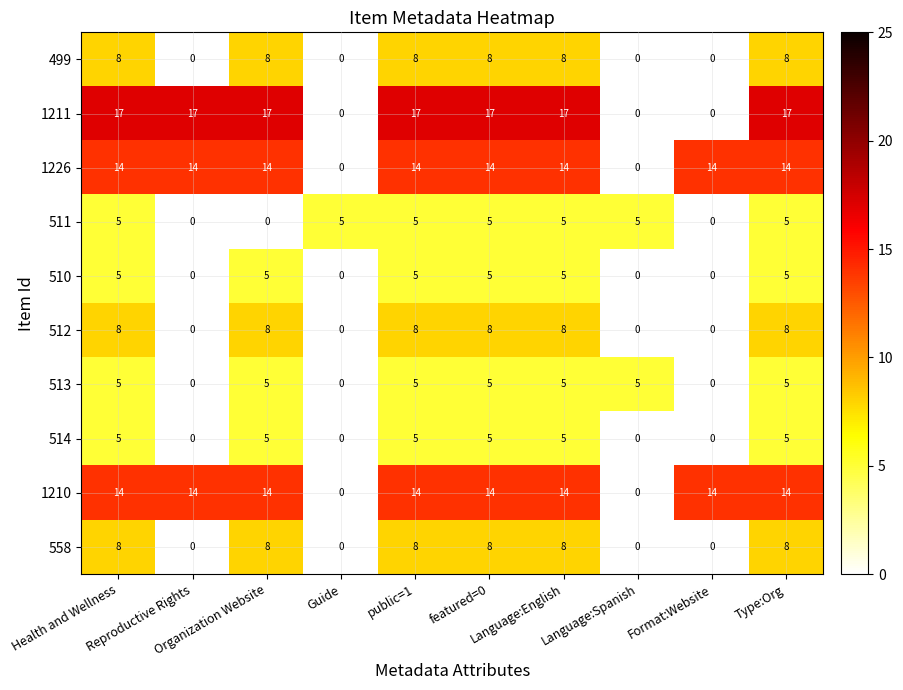

What is the sum of all 499 values?

48